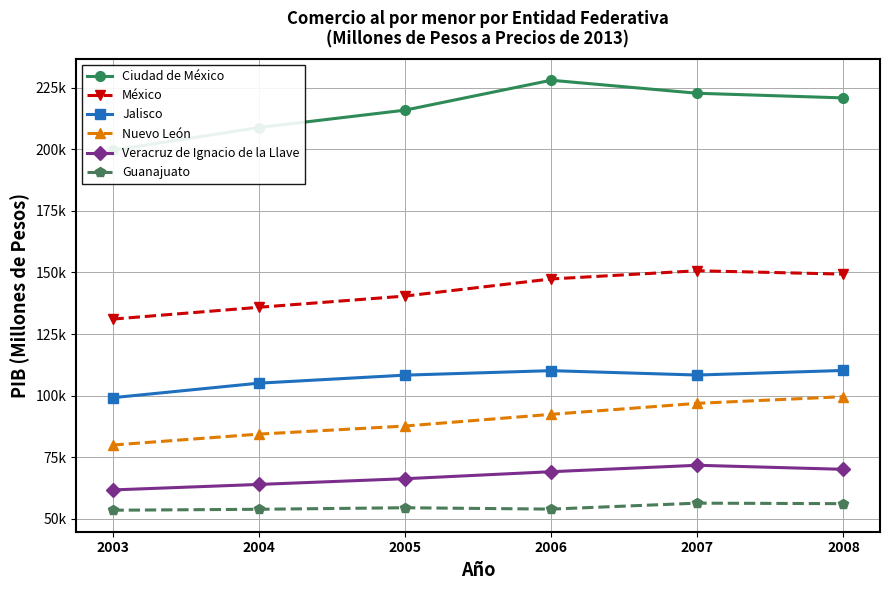

Is it true that Ciudad de México equals 112376.2 at 2007?

False